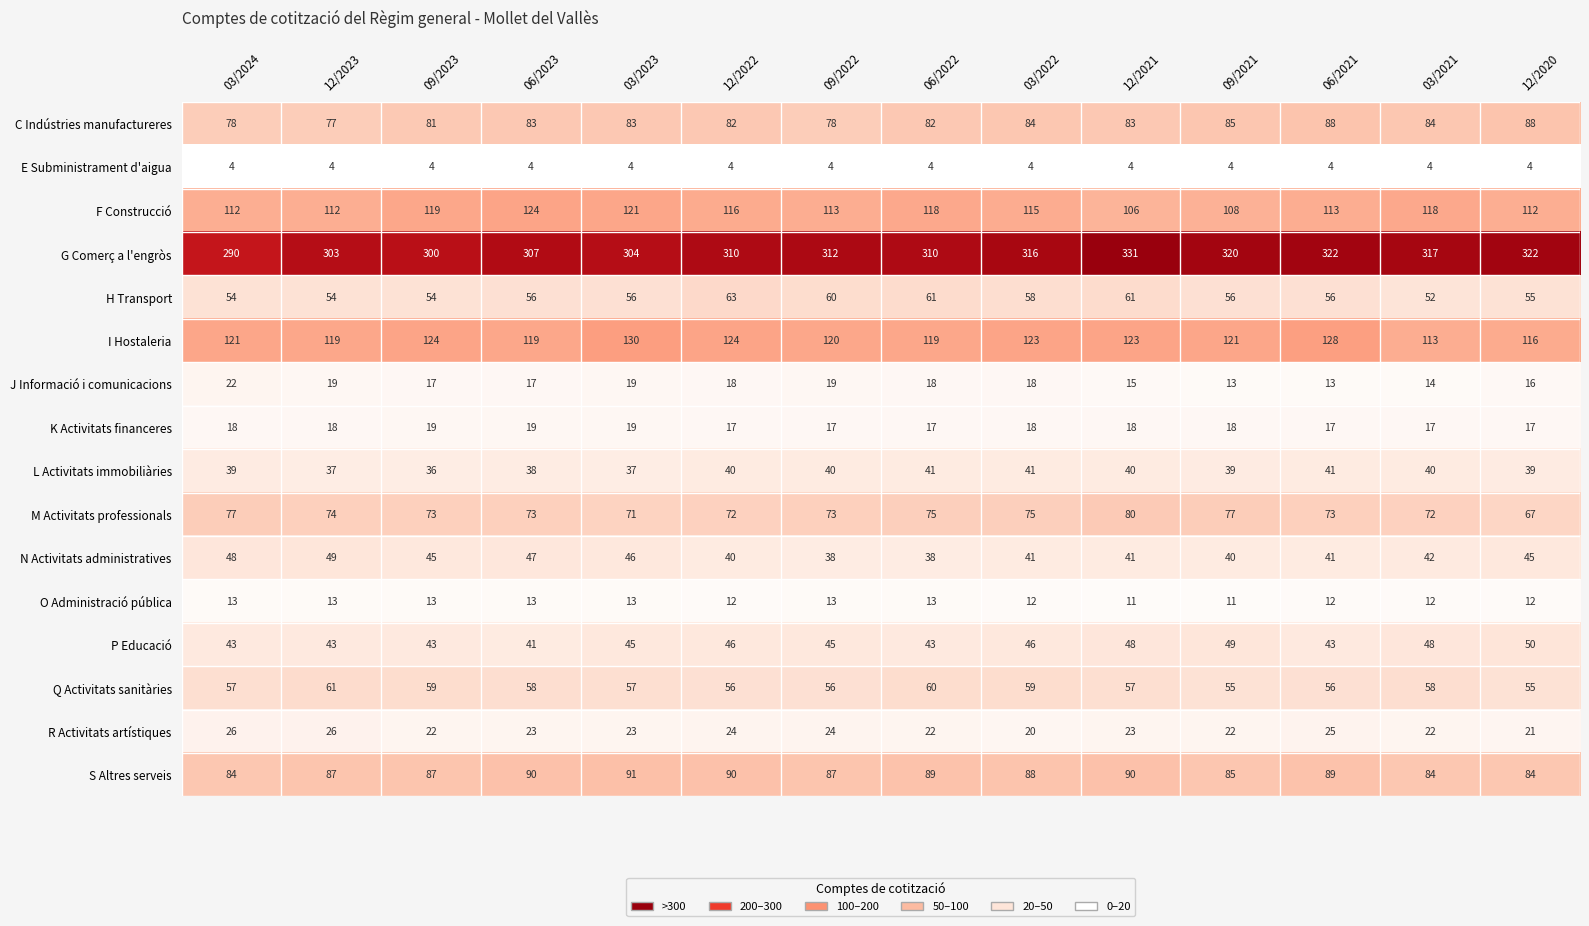

At which label does G Comerç a l'engròs reach its peak?

12/2021